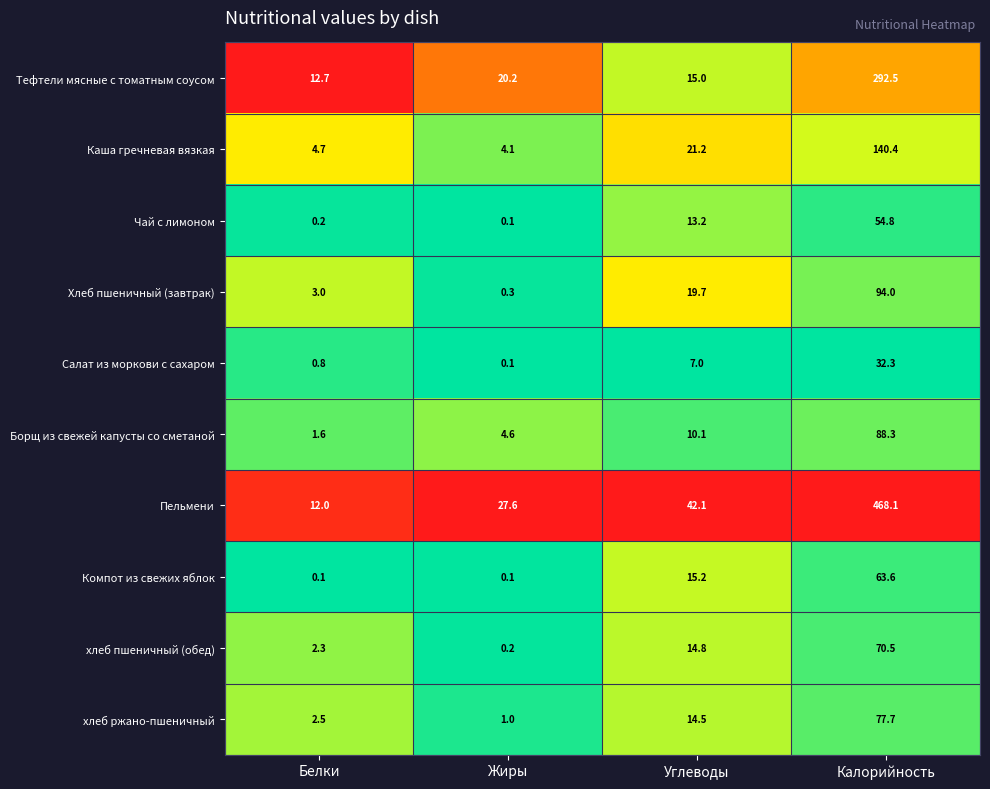

What is the difference between the maximum and minimum values in the хлеб пшеничный (обед) series?

70.3